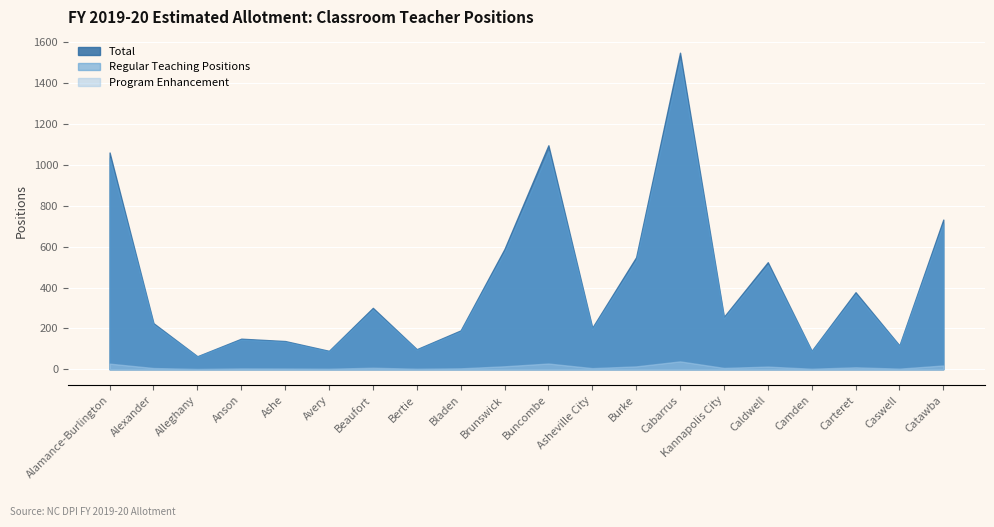

What are all the series names shown in the legend?

Total, Regular Teaching Positions, Program Enhancement